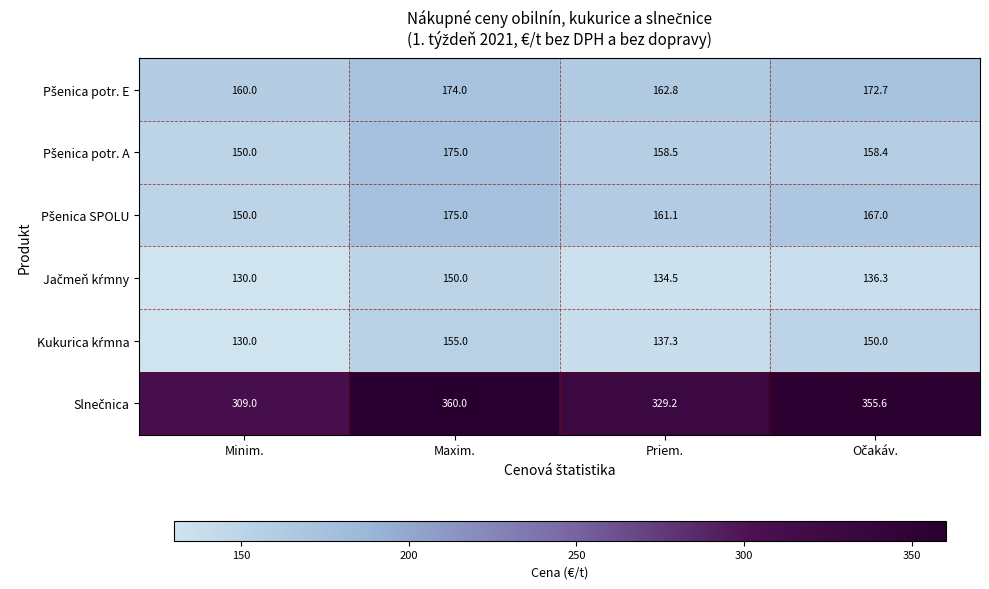

What is the difference between the highest and lowest values at Minim.?

179.0